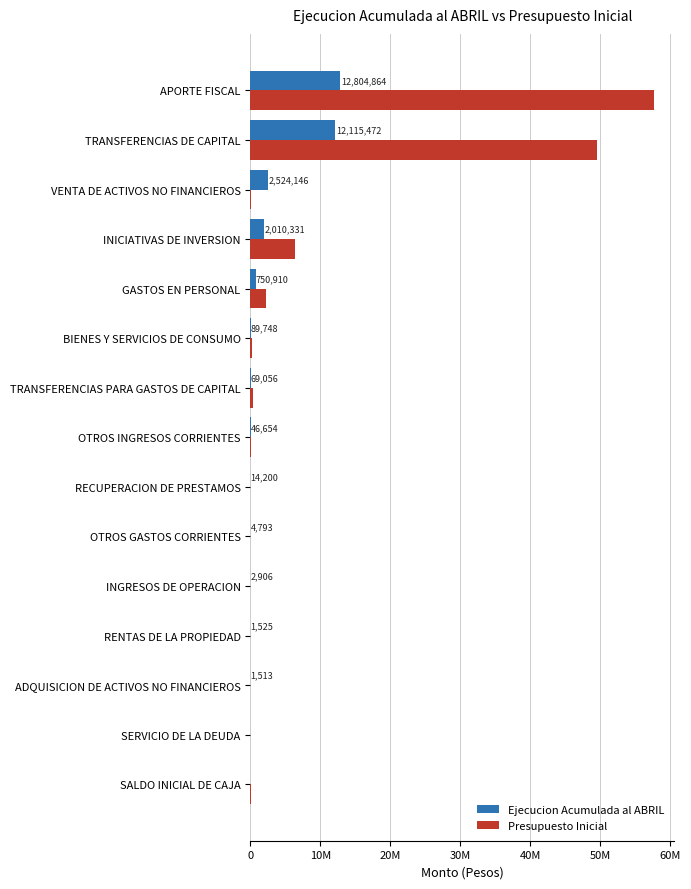

What are all the series names shown in the legend?

Ejecucion Acumulada al ABRIL, Presupuesto Inicial